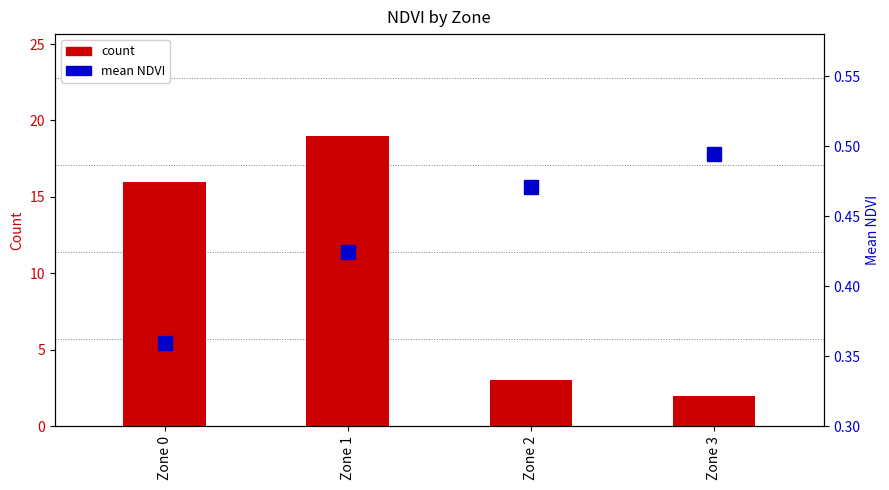

What is the minimum value shown in the chart?

0.4